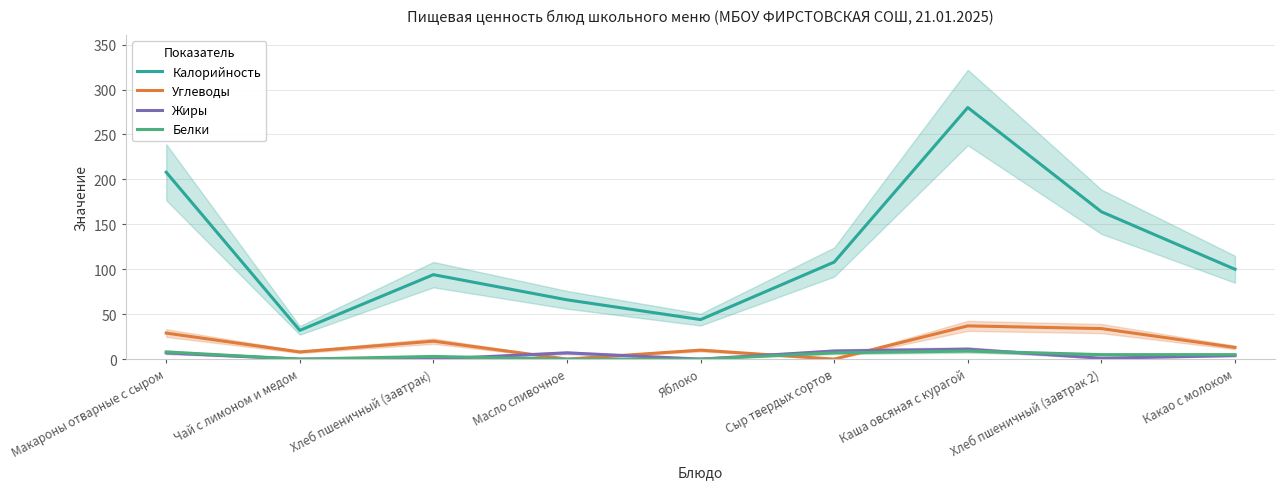

How many lines are shown in the chart?

4